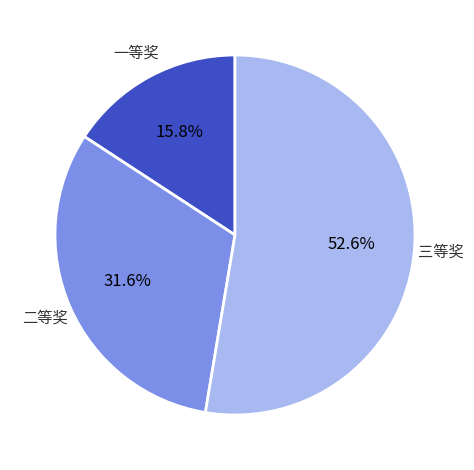

Does any single category account for the majority?

Yes